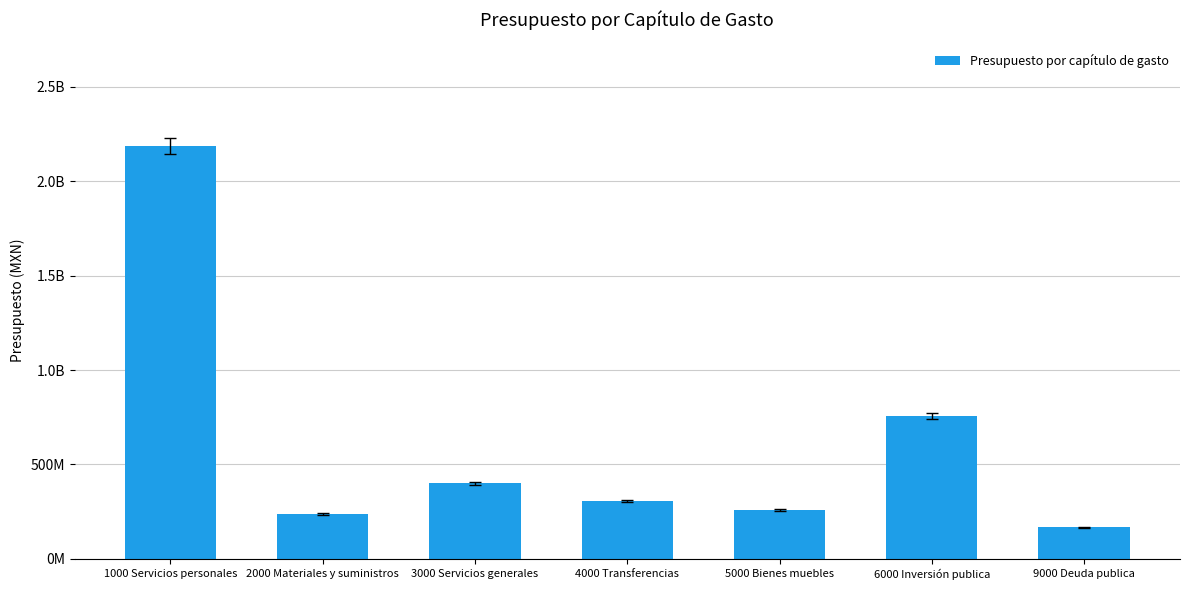

List the labels in order of value, smallest first.

9000 Deuda publica, 2000 Materiales y suministros, 5000 Bienes muebles, 4000 Transferencias, 3000 Servicios generales, 6000 Inversión publica, 1000 Servicios personales